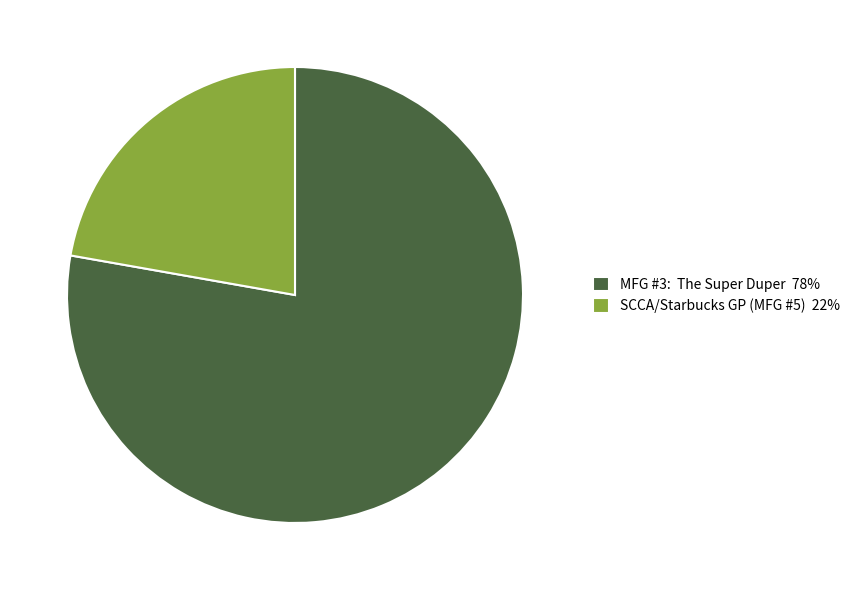

Is there any slice that represents more than half of the pie?

Yes